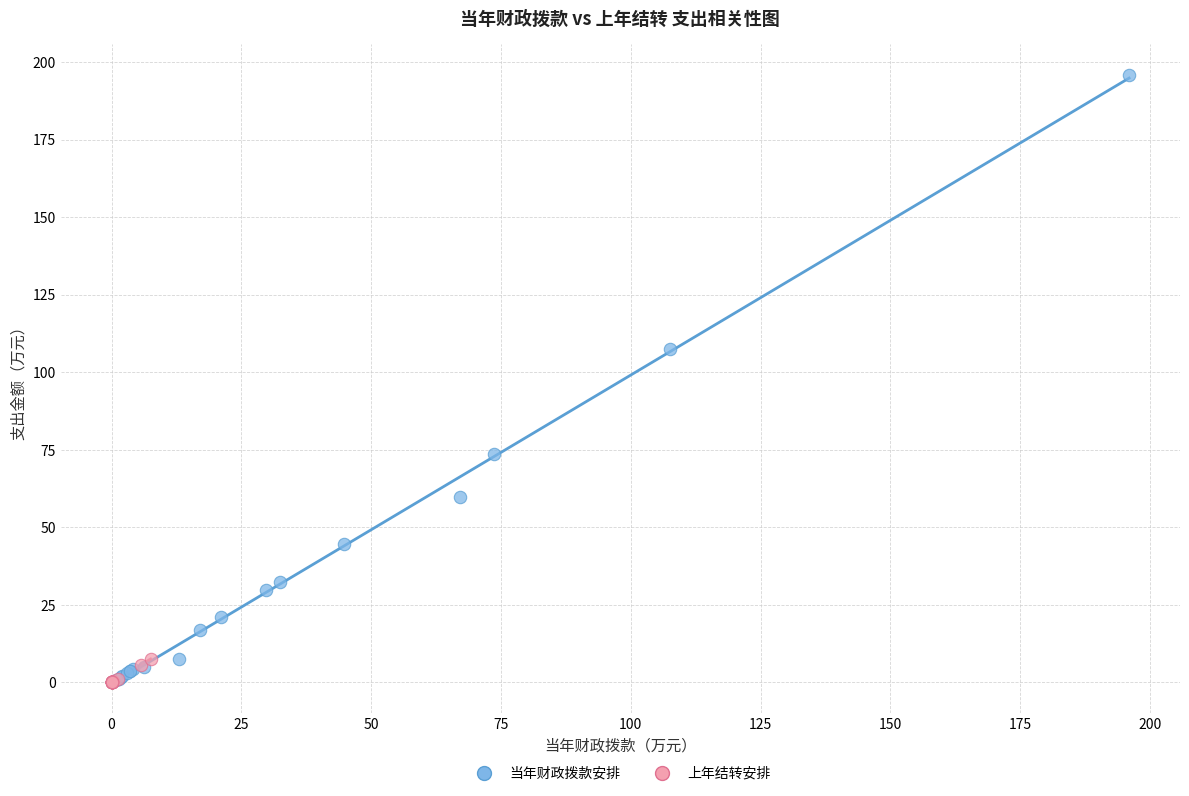

Which series contains the highest Y value?

当年财政拨款安排